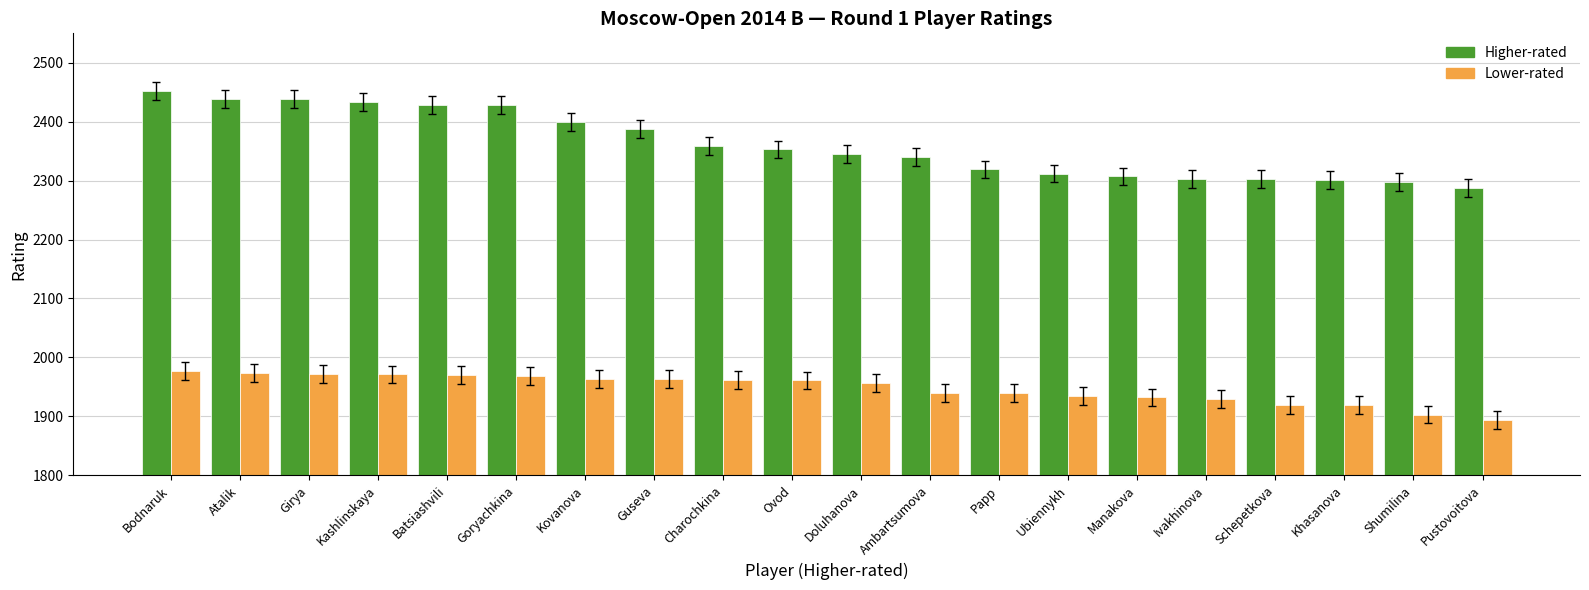

What is the greatest value displayed?

2452